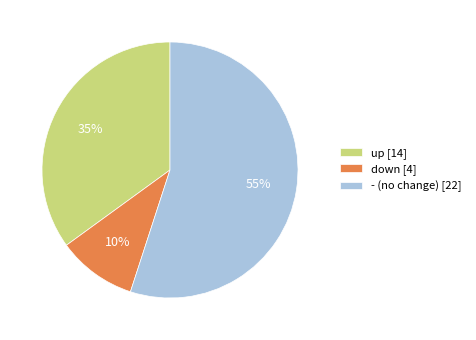

Which slice is the smallest?

down